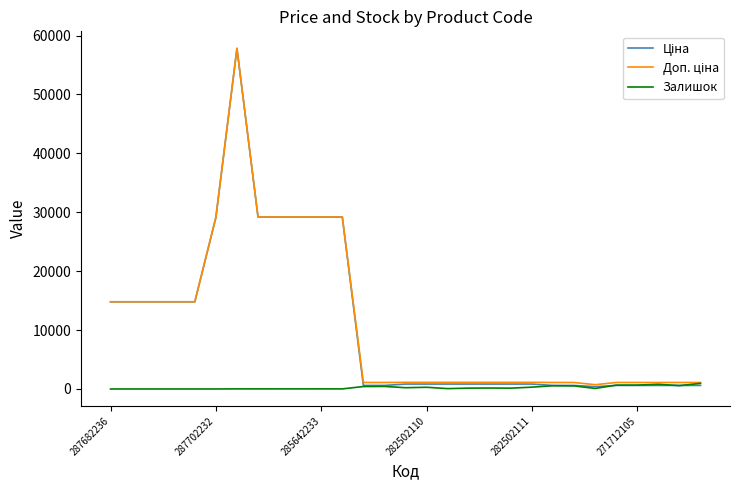

True or false: Залишок and Доп. ціна cross at least once.

False